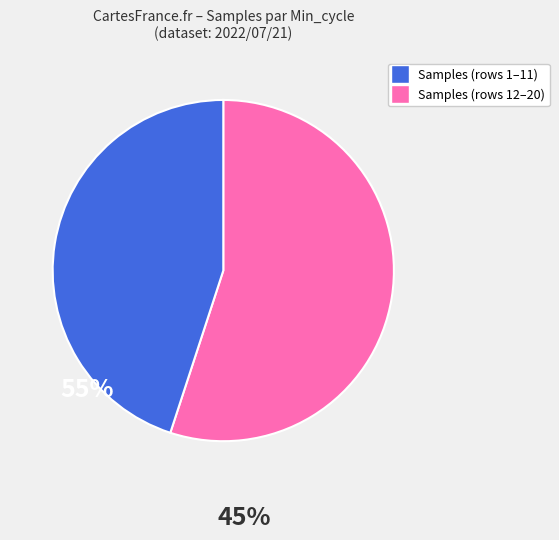

Is there any slice that represents more than half of the pie?

Yes